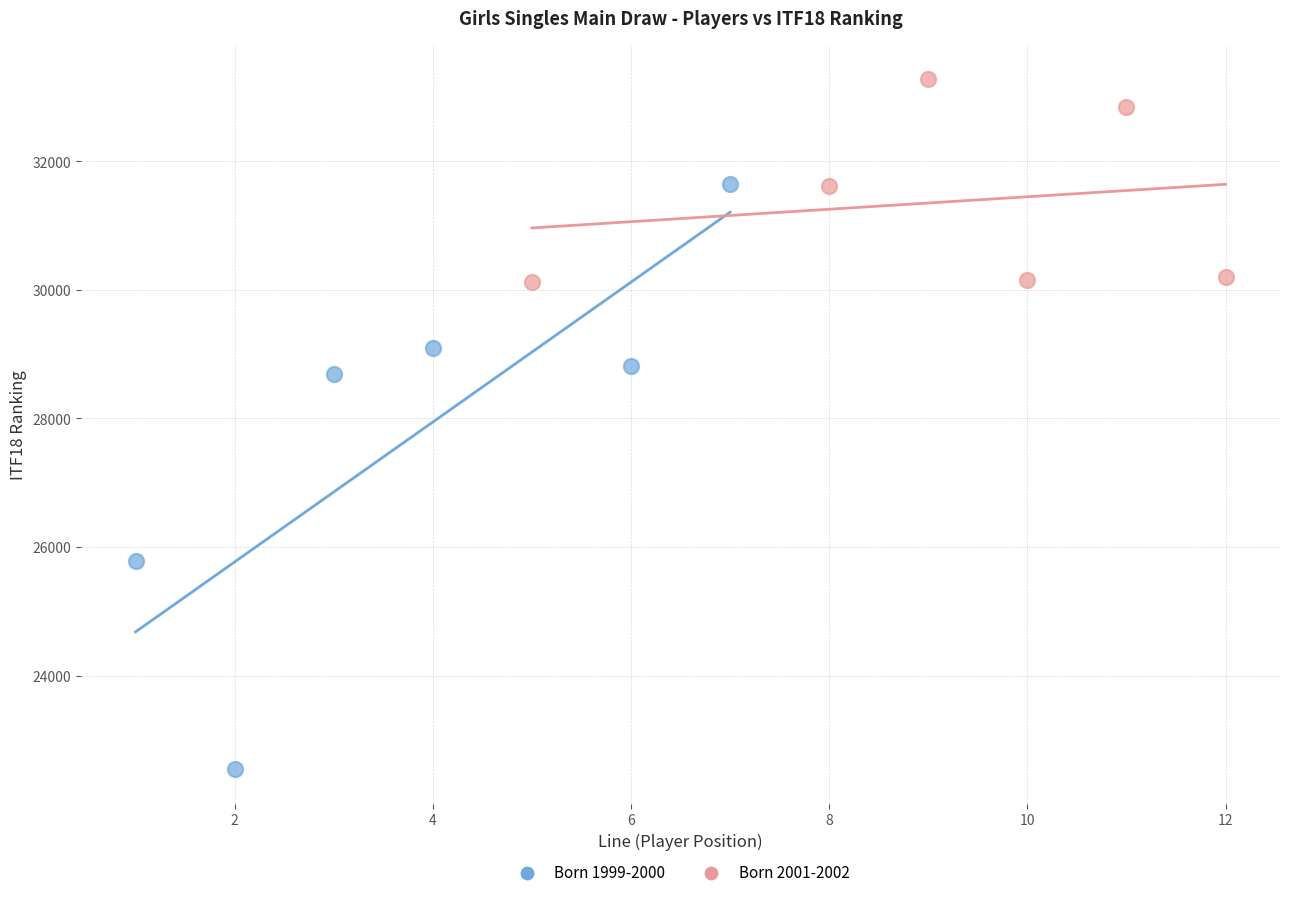

Which series has the largest Y range (max minus min)?

Born 1999-2000